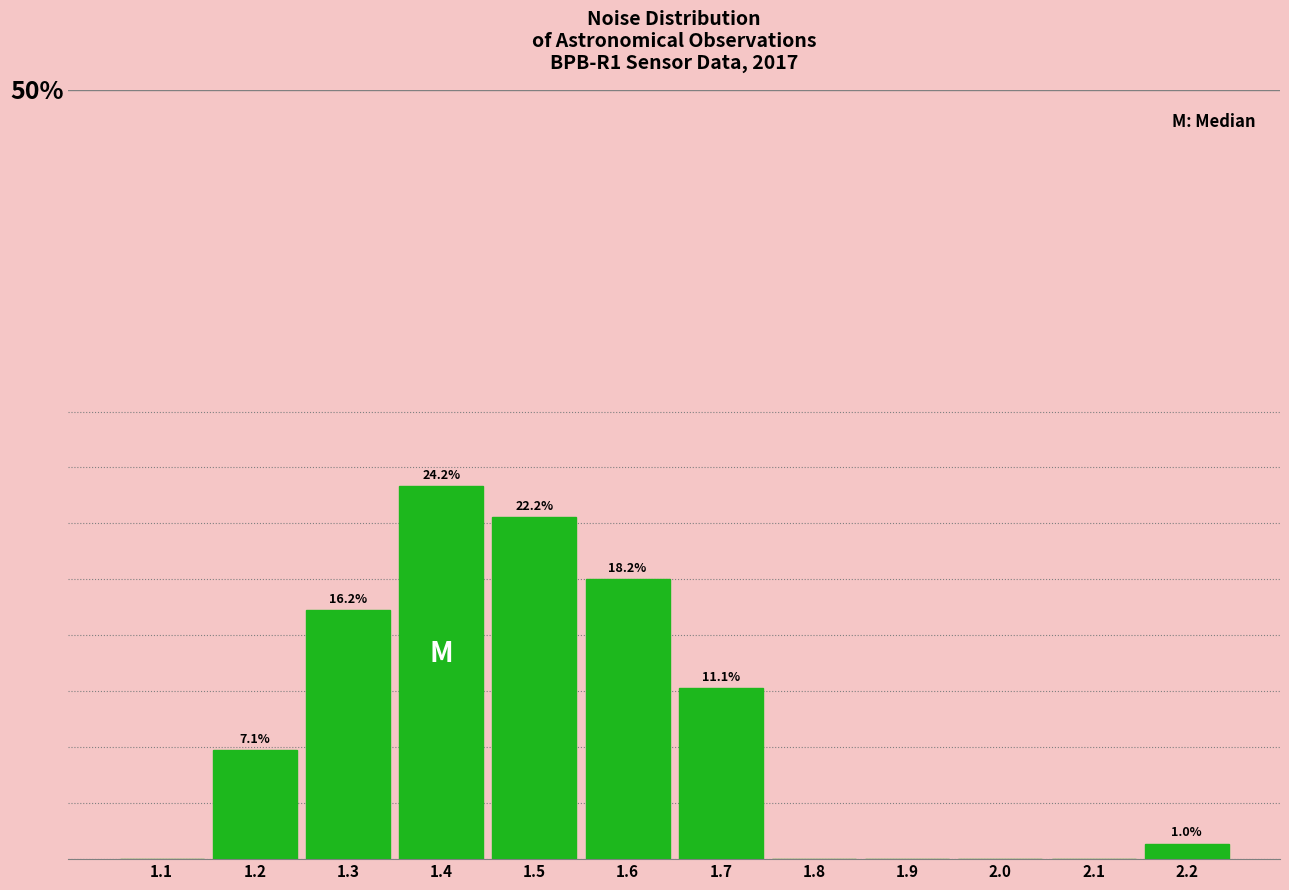

Are the bars horizontal?

No